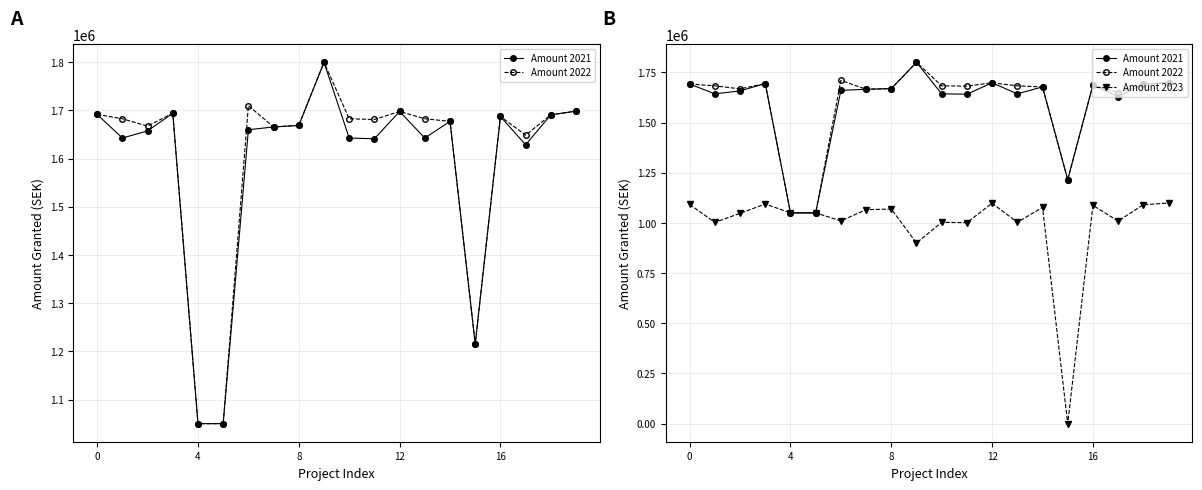

How many categories are shown in the chart?

20